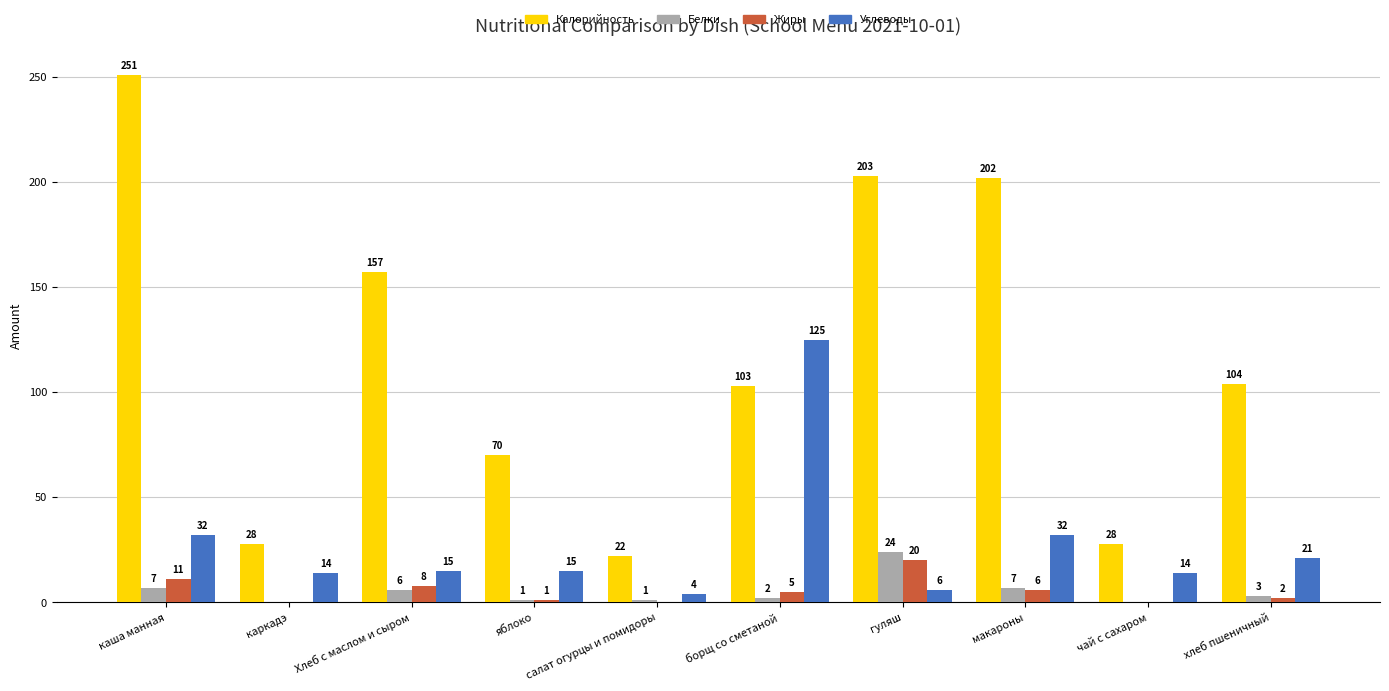

What is the maximum value shown in the chart?

251